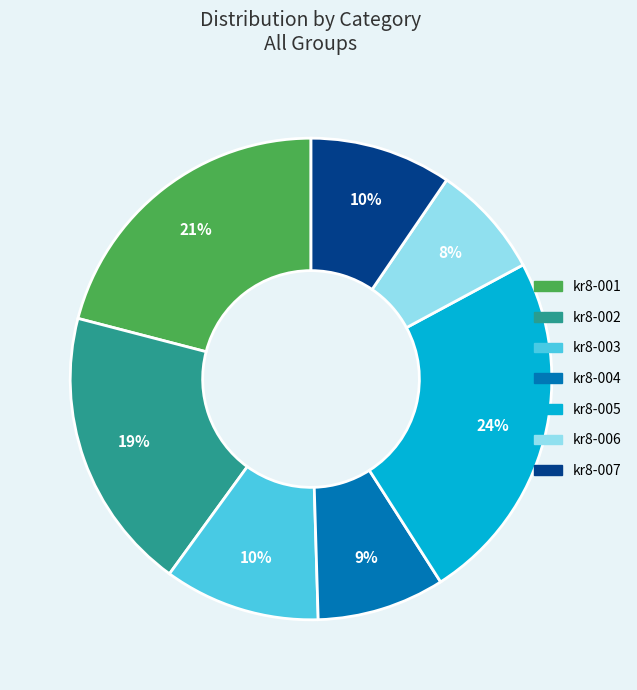

Between kr8-004 and kr8-003, which is larger?

kr8-003